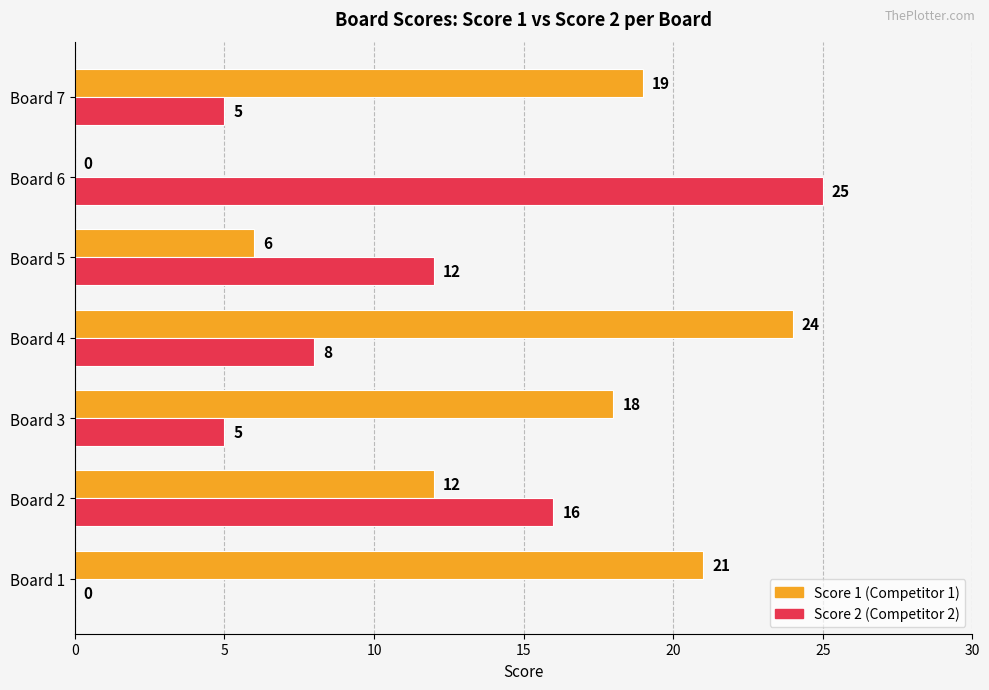

At which category is the sum across all series the highest?

Board 4